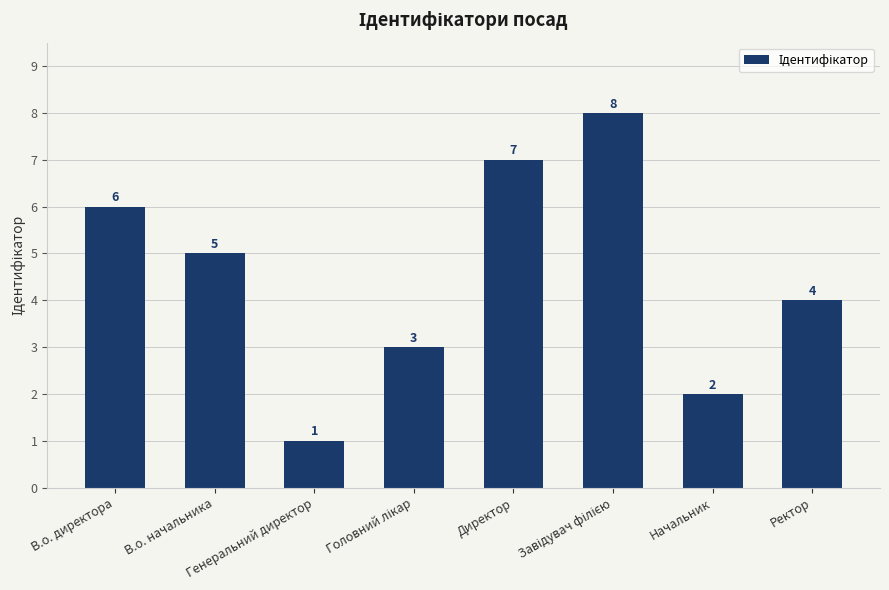

Which label corresponds to the smallest value in the chart?

Генеральний директор